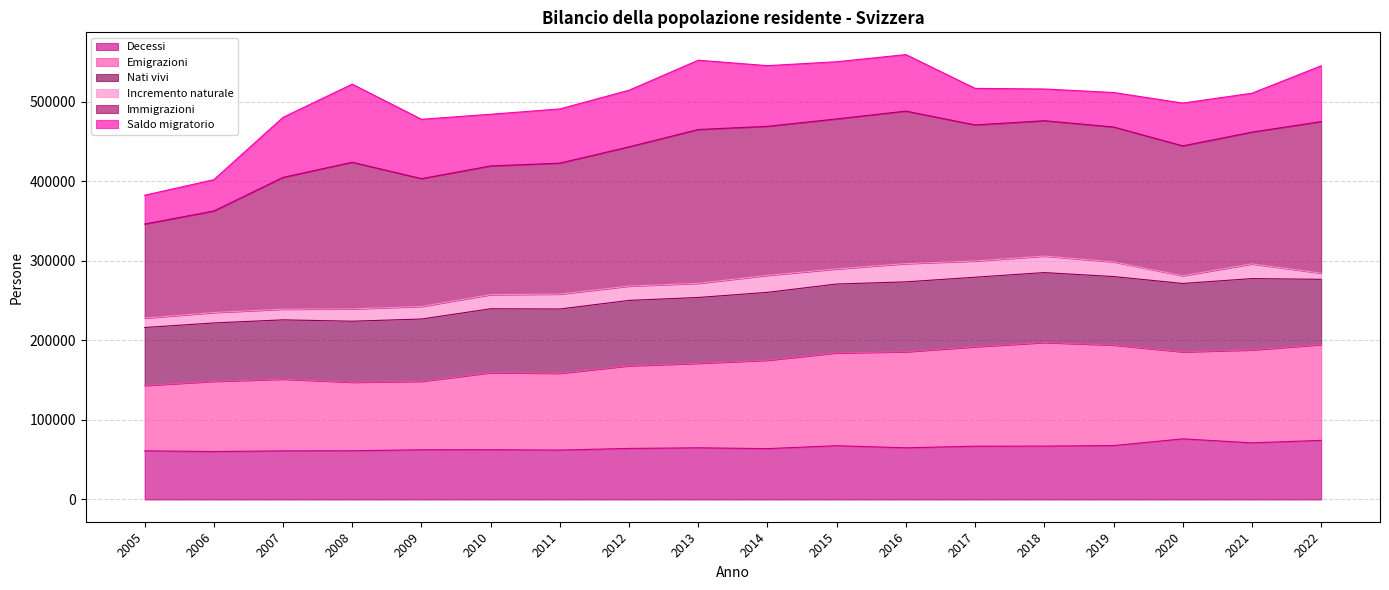

Which category has the lowest value across all series?

2006